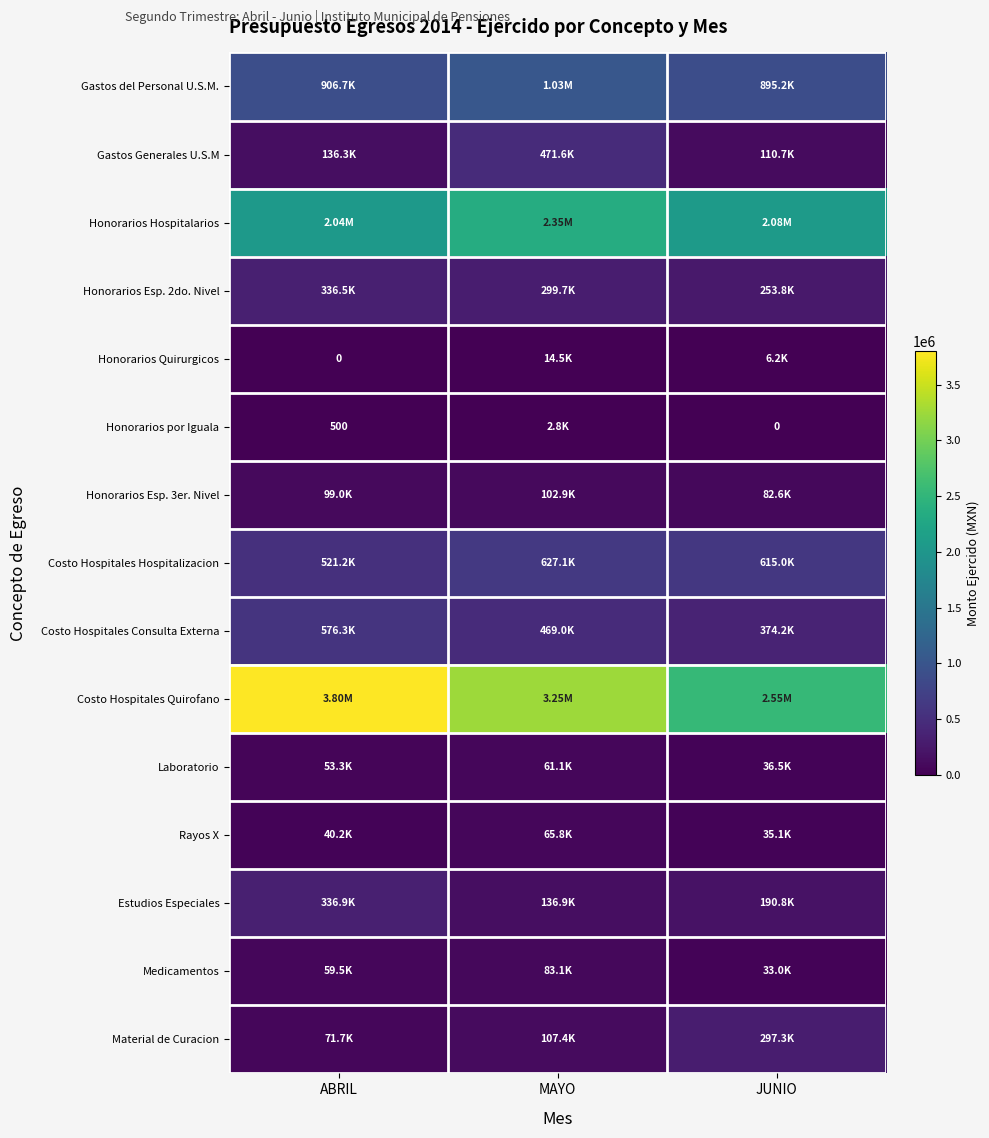

At which label is Gastos Generales U.S.M closest to 291147?

ABRIL